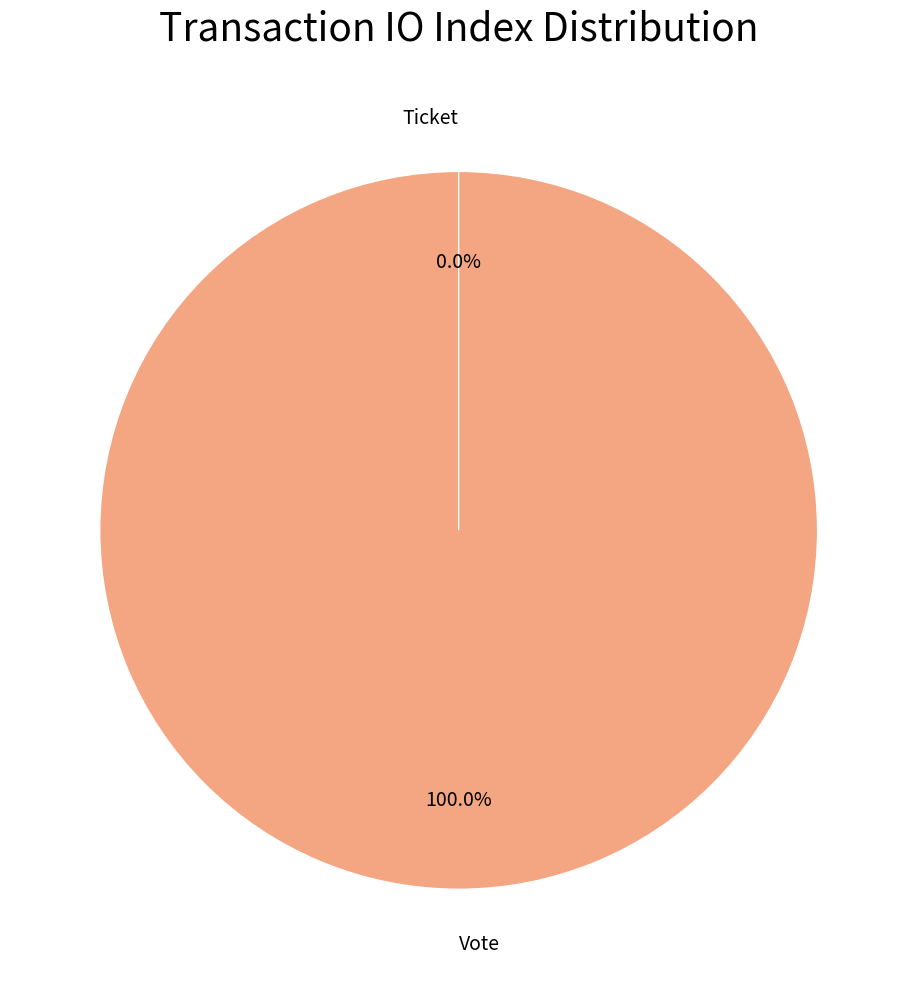

Between Vote and Ticket, which is larger?

Vote